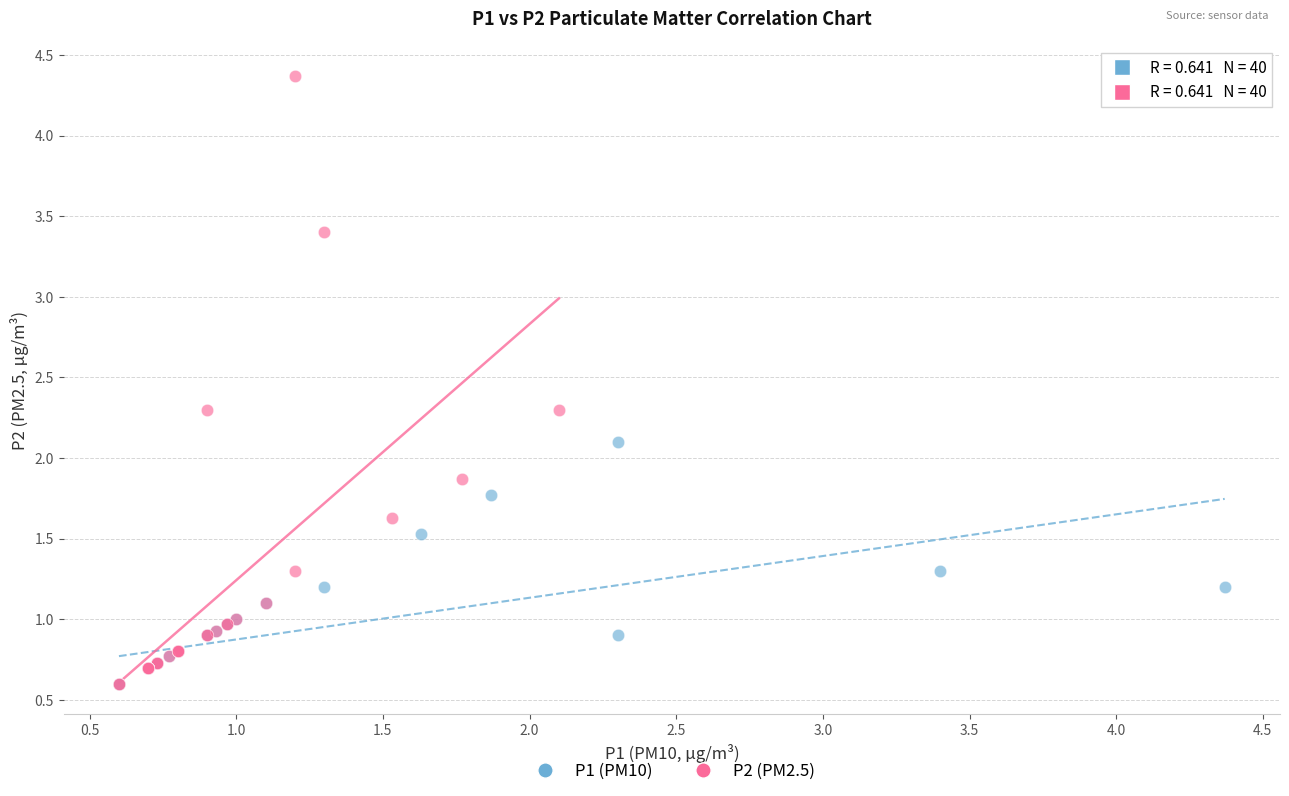

Which series contains the highest Y value?

P2 (PM2.5)